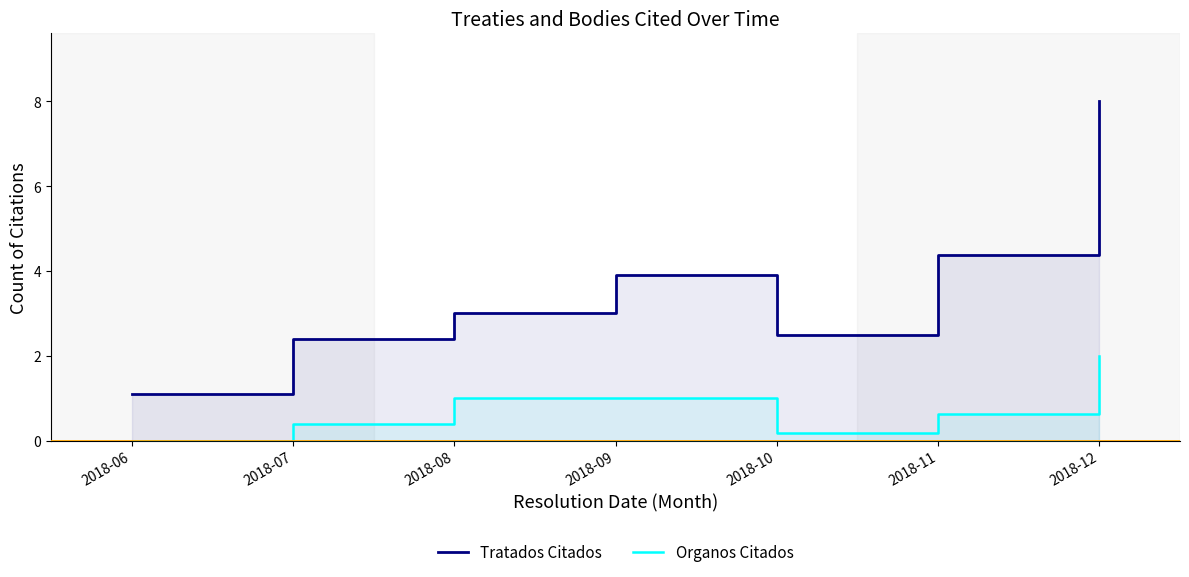

Reading left to right, what are all the values shown in this chart?

Tratados Citados: 2018-06=1.1	2018-07=2.4	2018-08=3.0	2018-09=3.9	2018-10=2.5	2018-11=4.4	2018-12=8.0
Organos Citados: 2018-06=0.0	2018-07=0.4	2018-08=1.0	2018-09=1.0	2018-10=0.2	2018-11=0.6	2018-12=2.0